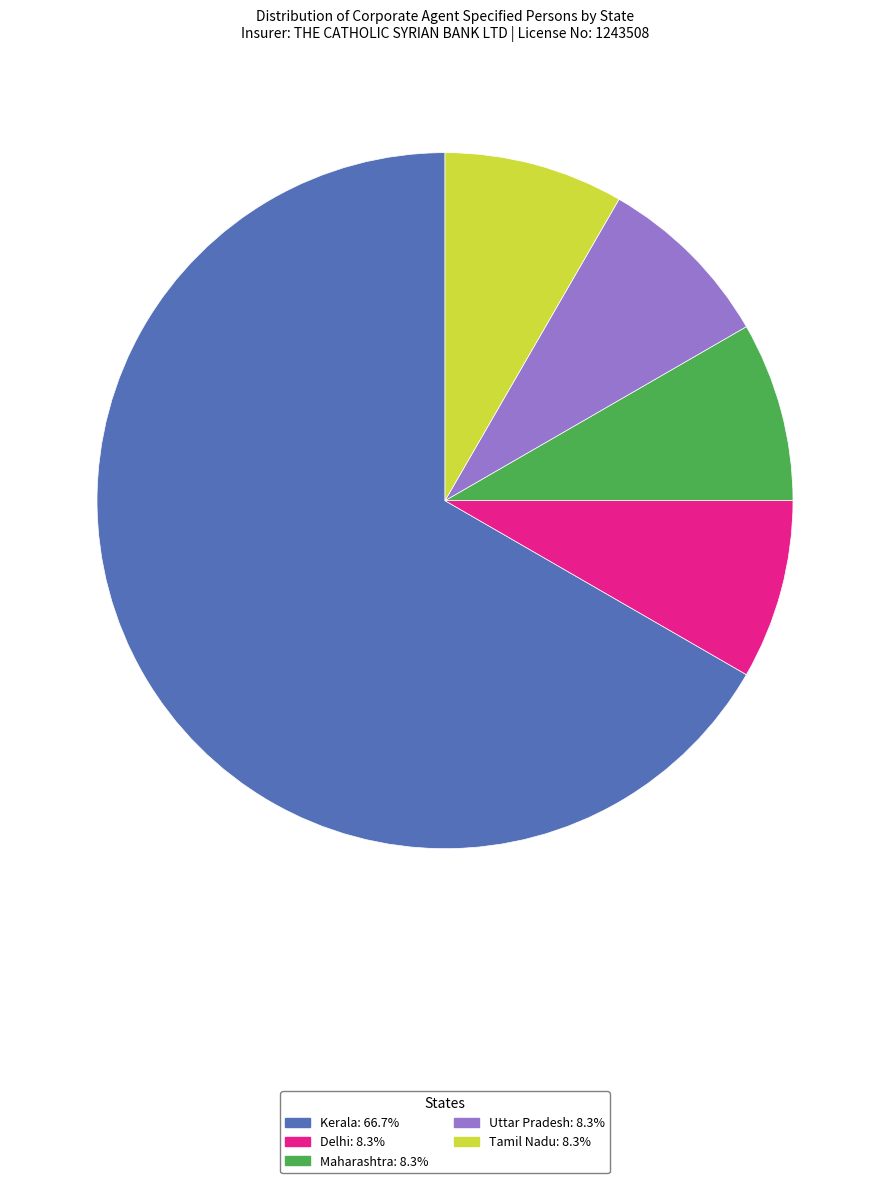

How many segments does this pie chart have?

5